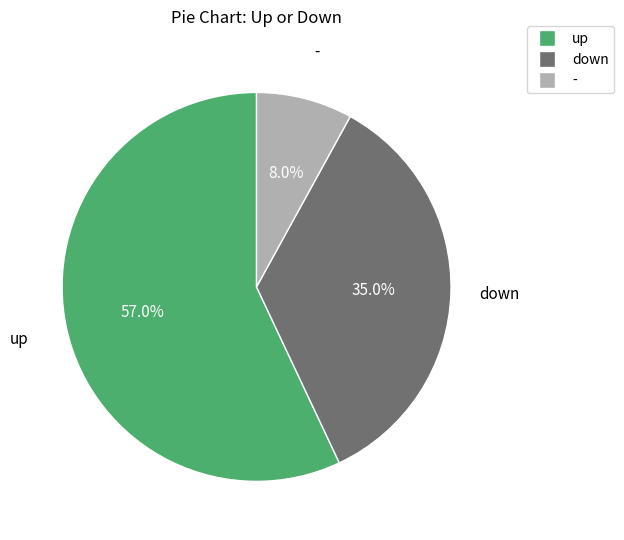

To the nearest percent, what is the average slice percentage?

33%